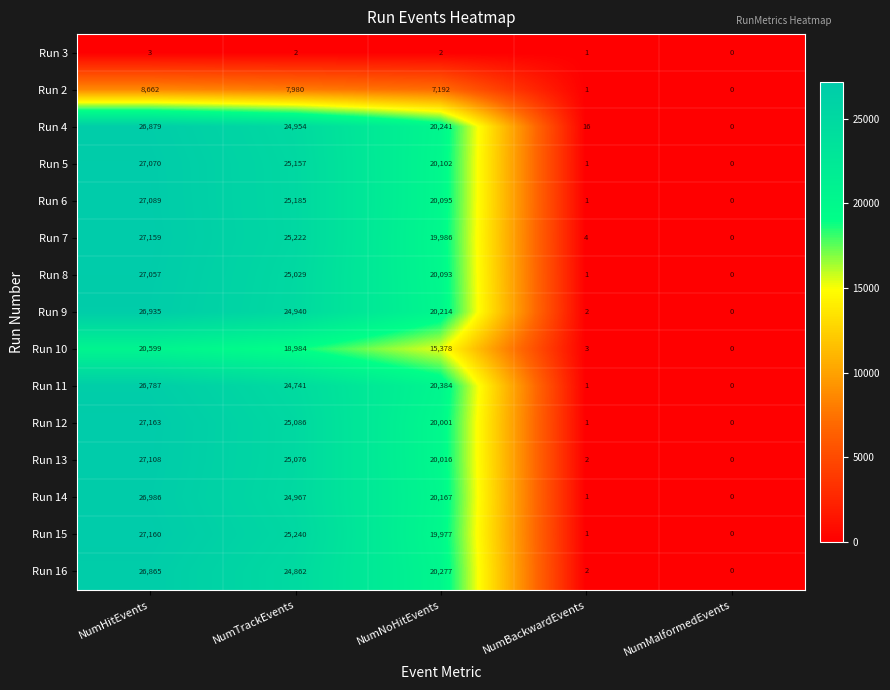

What is the difference between the second highest and second lowest values in the Run 4 series?

24938